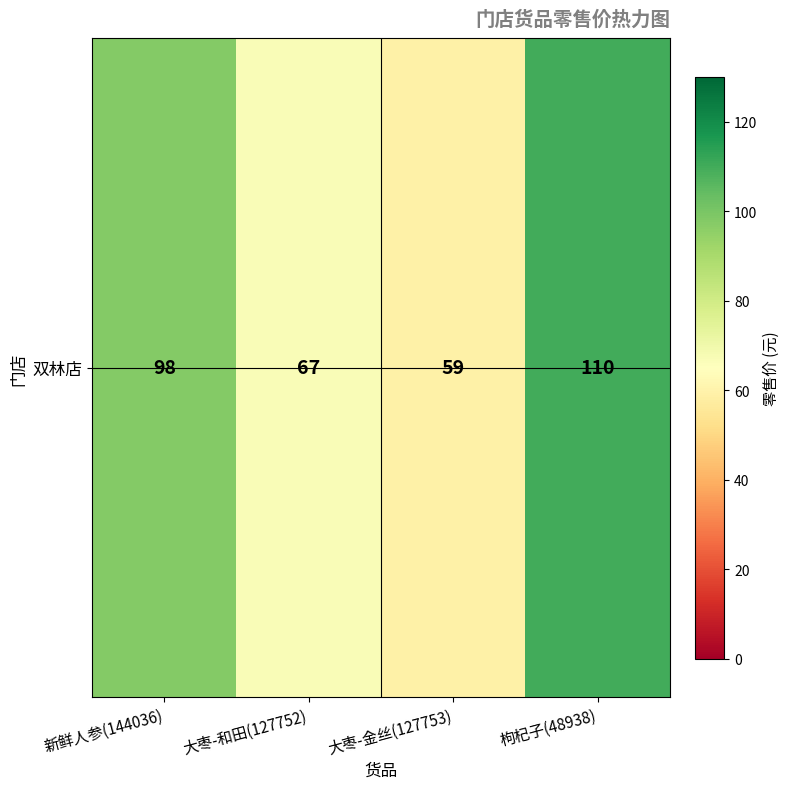

How many data points are less than 98?

2